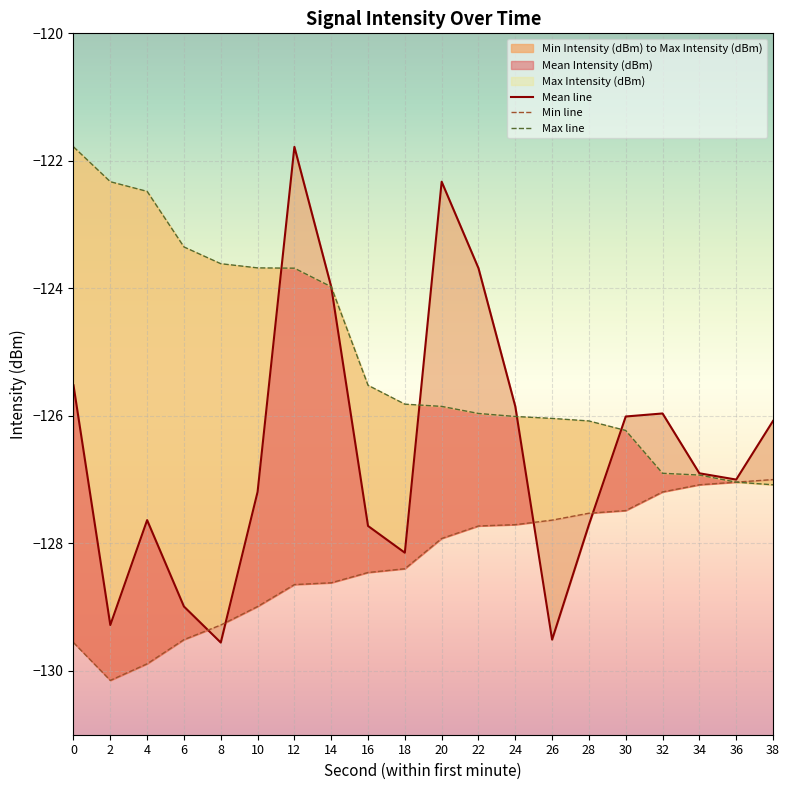

At which category is the sum across all series the highest?

12